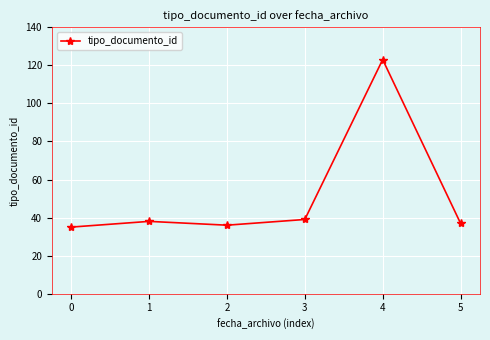

What is the value of the 1st point from the left?

35